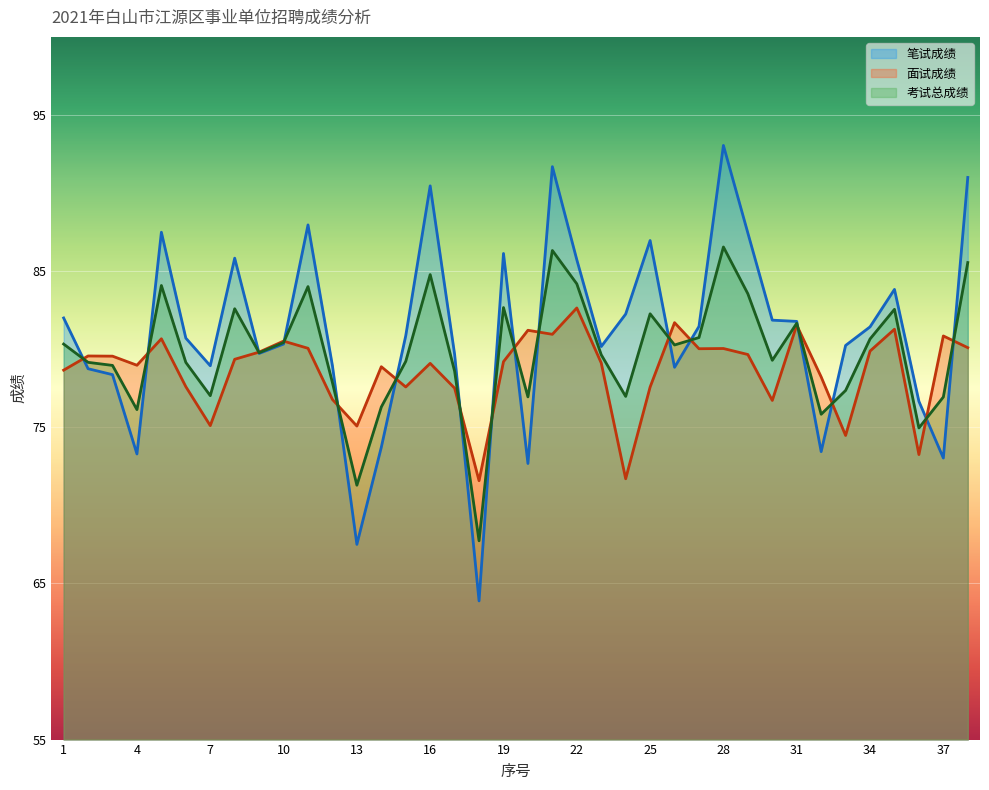

What is the value of the 考试总成绩 point at the 14th from the left?

76.3